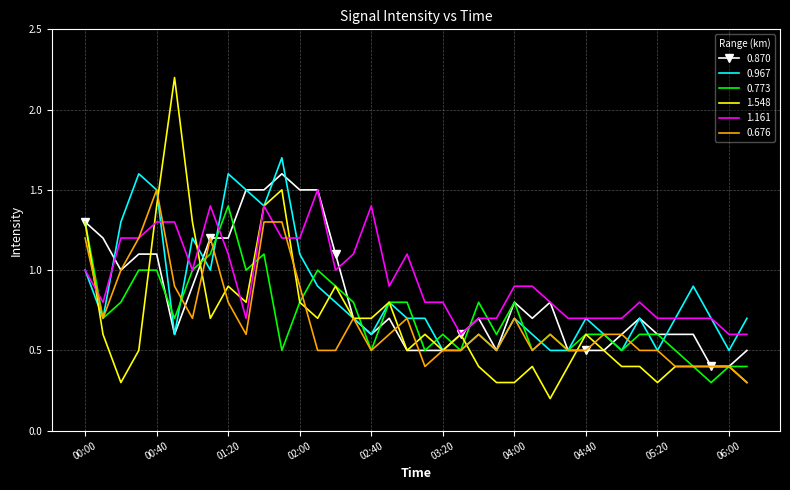

Which series has the widest spread of values?

1.548